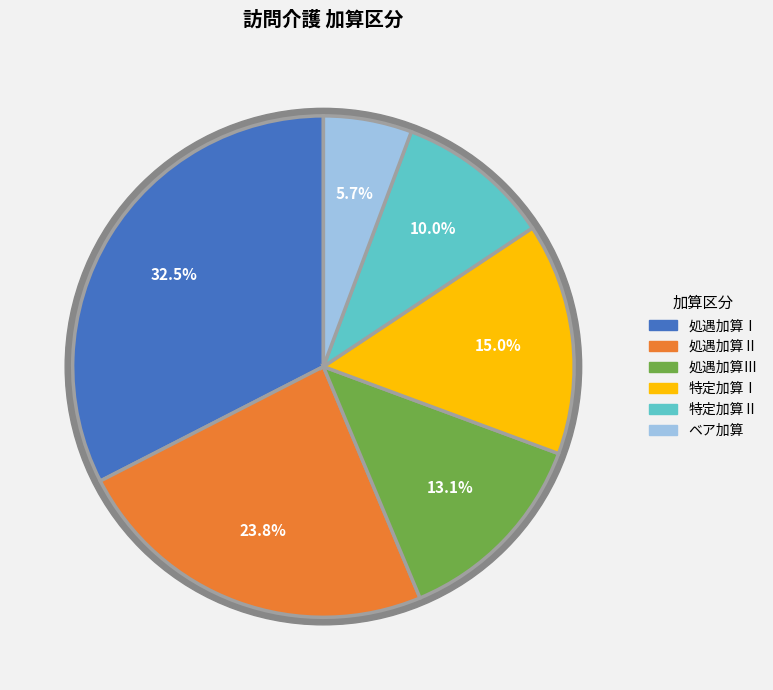

Which slice is the largest?

処遇加算Ⅰ